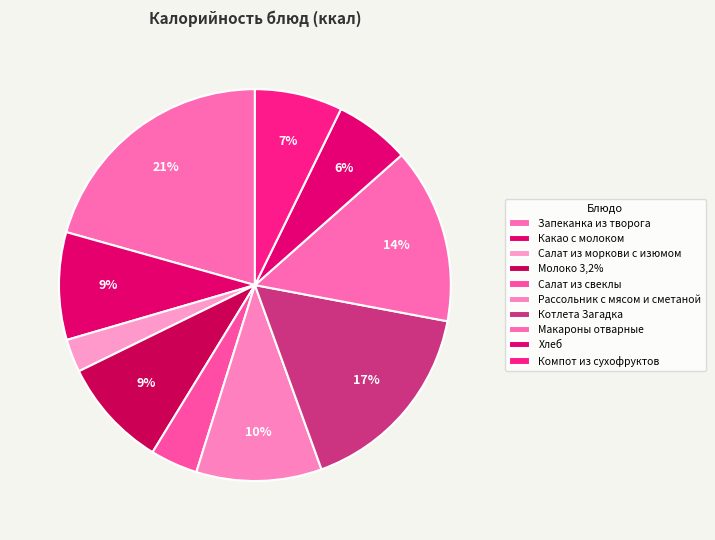

Count the number of slices in the pie.

10